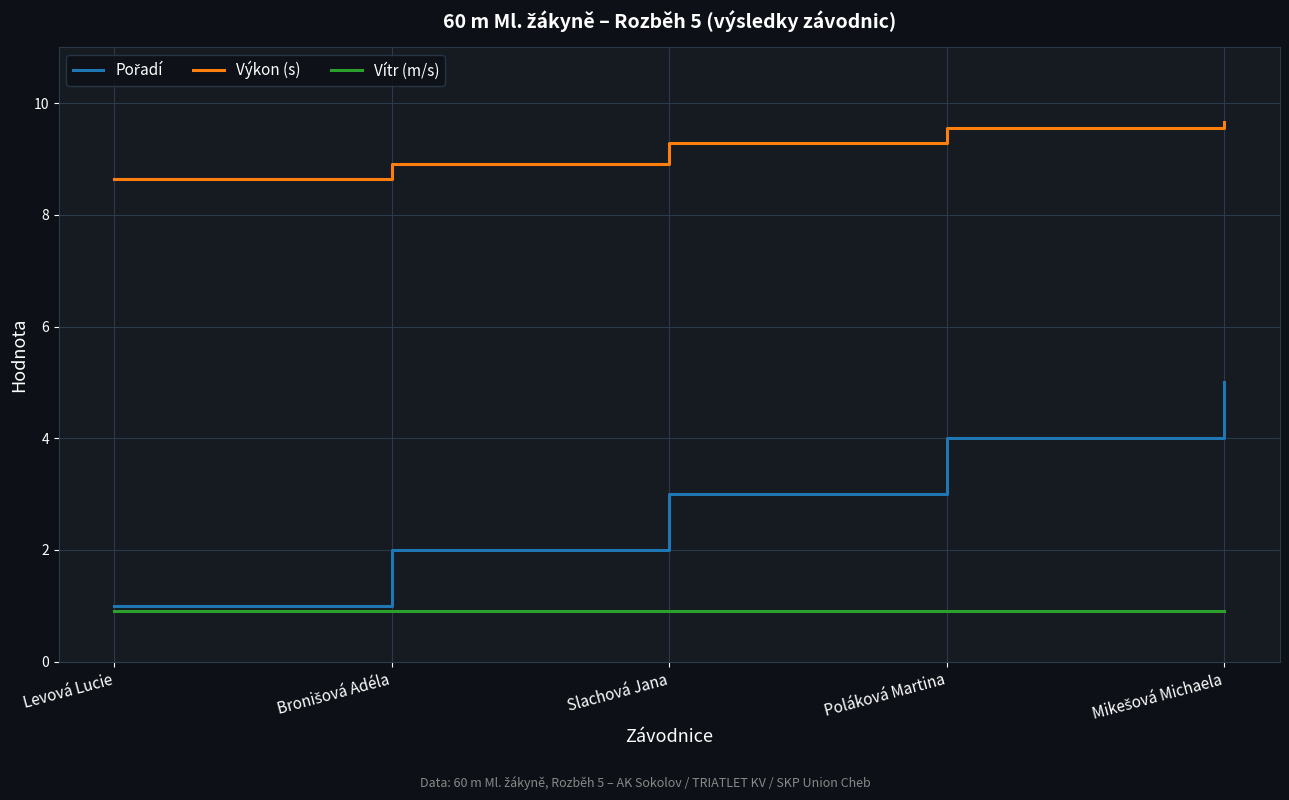

What is the maximum value for Výkon (s)?

9.7